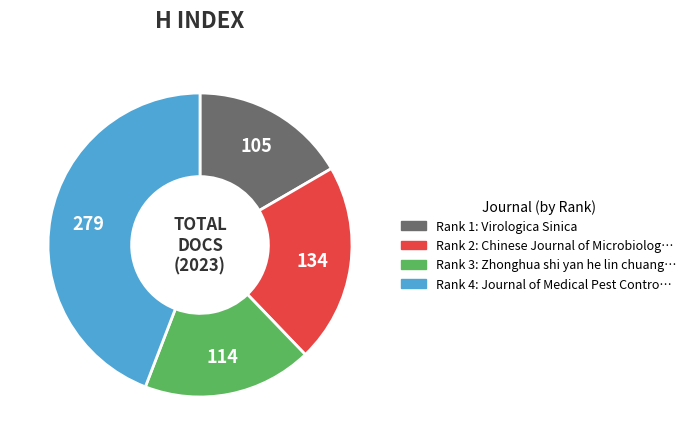

Does any single category account for the majority?

No